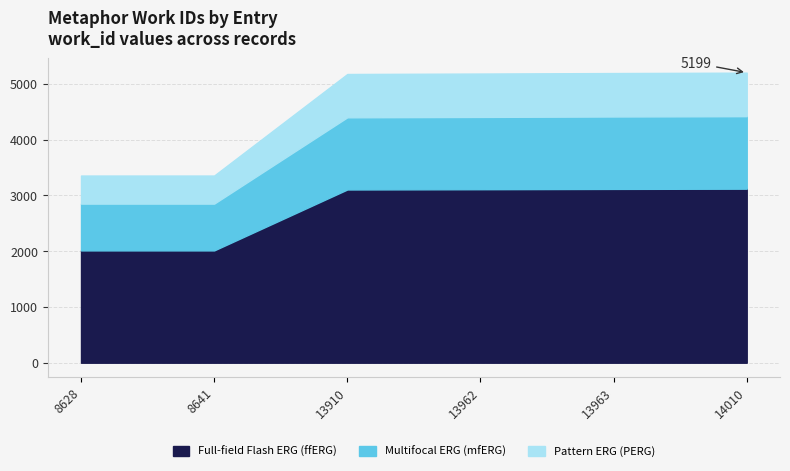

Which category has the lowest value across all series?

8628